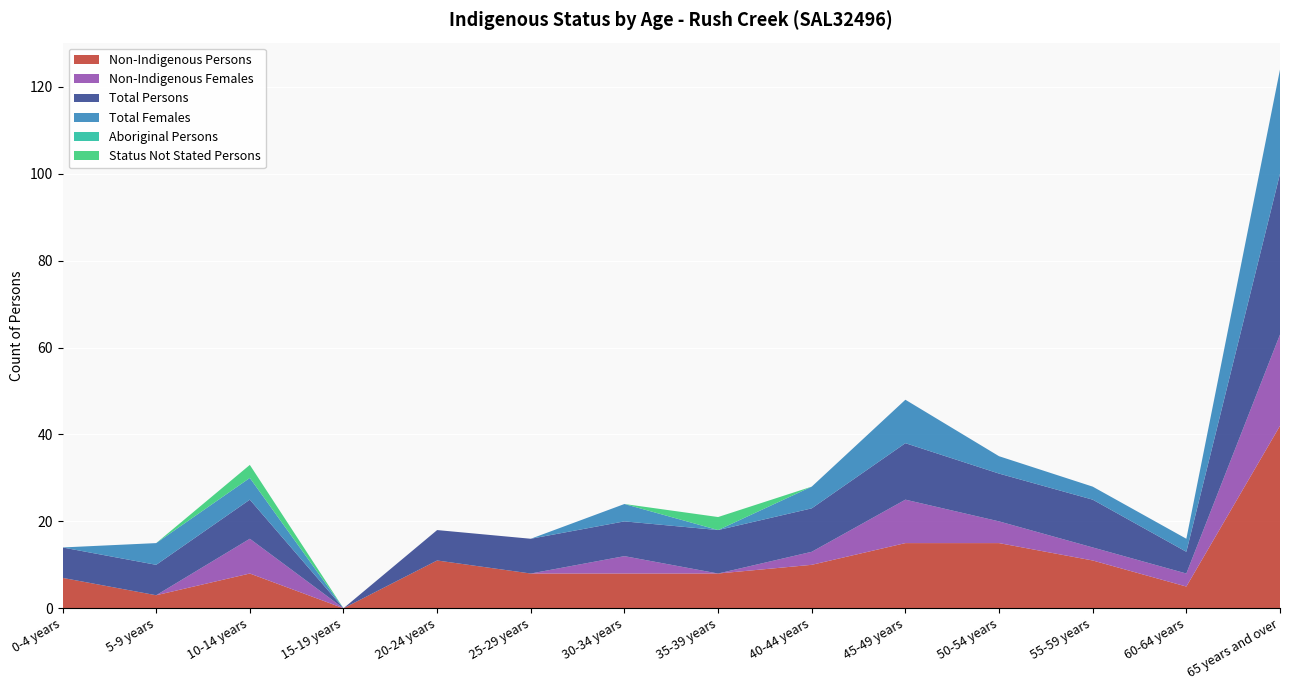

Reading left to right, what are all the values shown in this chart?

Non-Indigenous Persons: 7	3	8	0	11	8	8	8	10	15	15	11	5	42
Non-Indigenous Females: 0	0	8	0	0	0	4	0	3	10	5	3	3	21
Total Persons: 7	7	9	0	7	8	8	10	10	13	11	11	5	37
Total Females: 0	5	5	0	0	0	4	0	5	10	4	3	3	24
Aboriginal Persons: 0	0	0	0	0	0	0	0	0	0	0	0	0	0
Status Not Stated Persons: 0	0	3	0	0	0	0	3	0	0	0	0	0	0